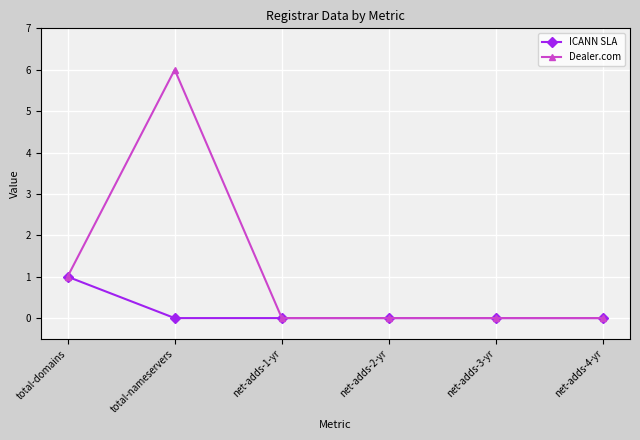

How many Dealer.com values are between 0 and 1?

5